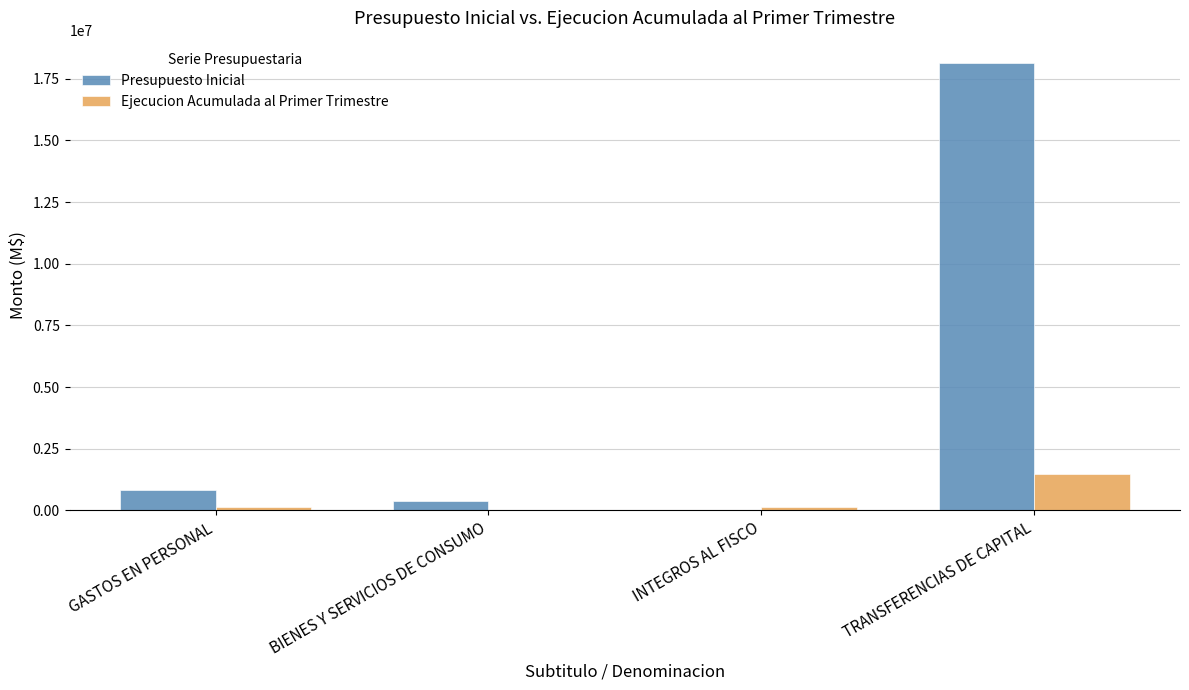

What is the sum of the Presupuesto Inicial values at GASTOS EN PERSONAL and BIENES Y SERVICIOS DE CONSUMO?

1226300